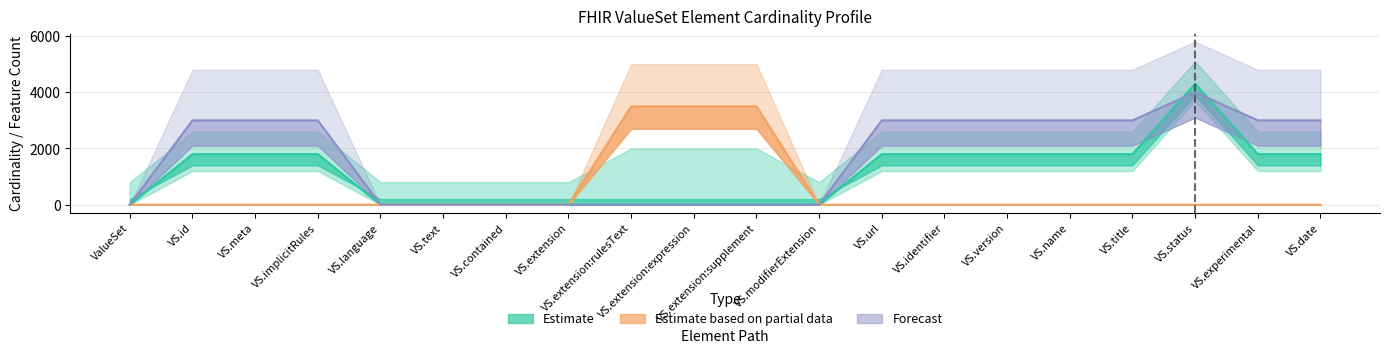

True or false: Forecast and Estimate based on partial data cross at least once.

False